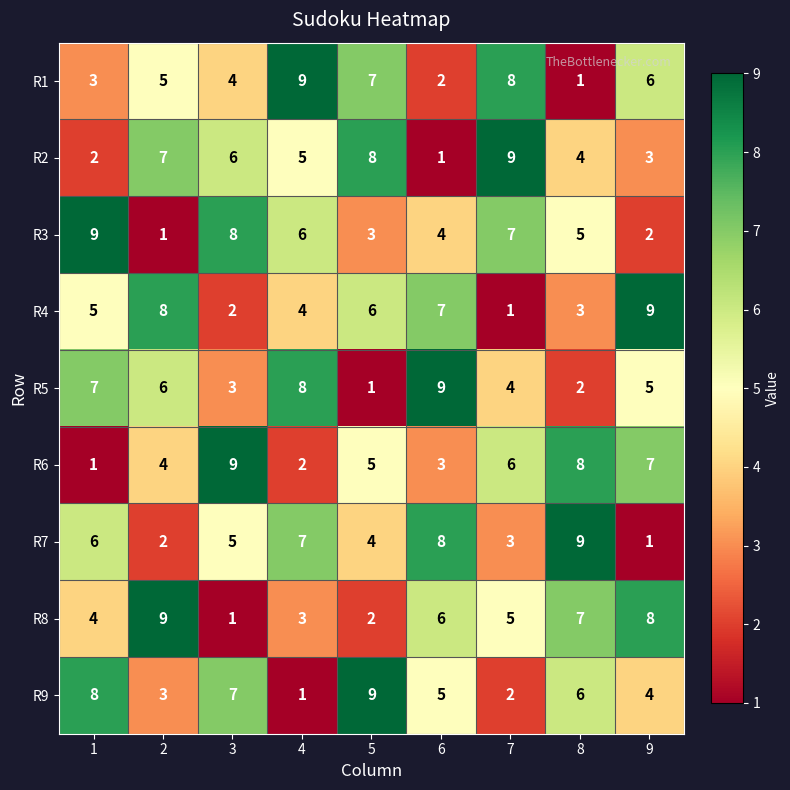

What is the sum of the R5 values at 1 and 6?

16